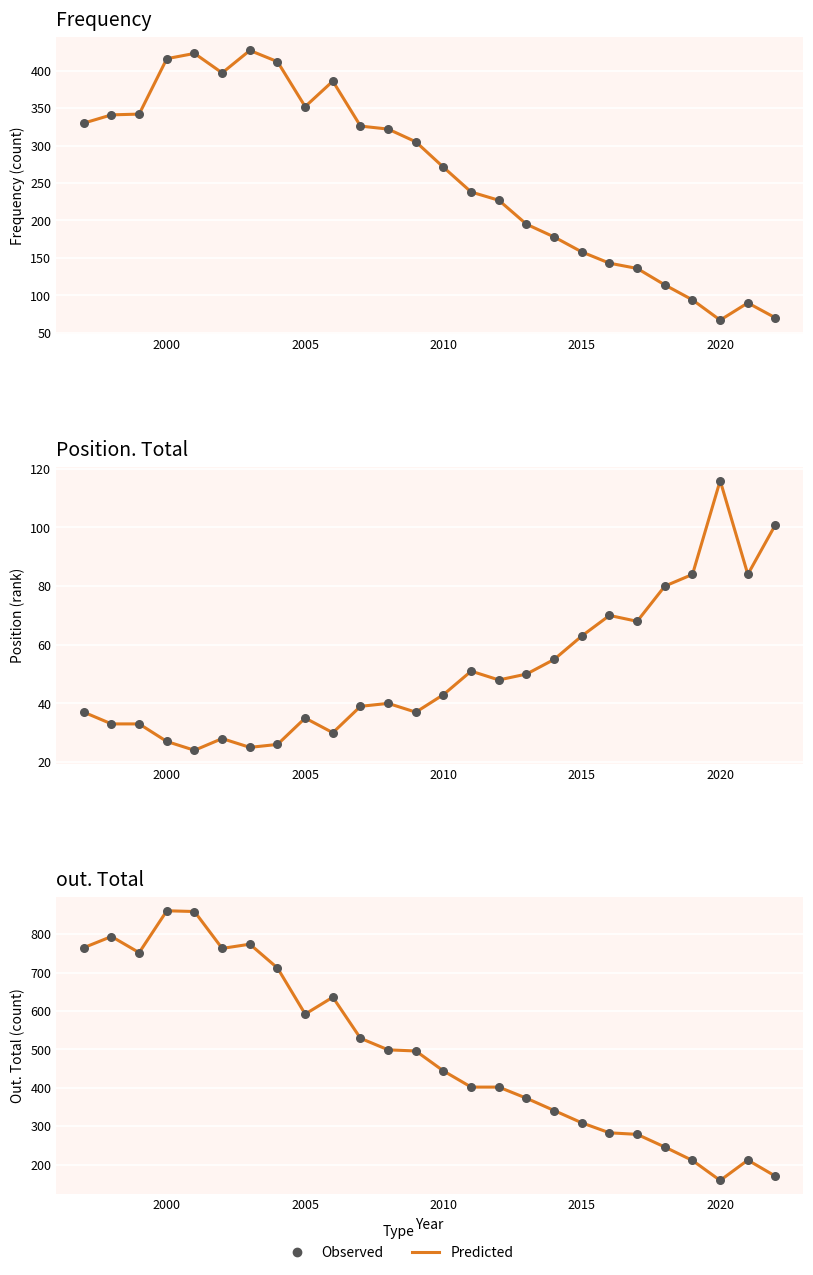

Which series has the widest spread of Y values?

Predicted